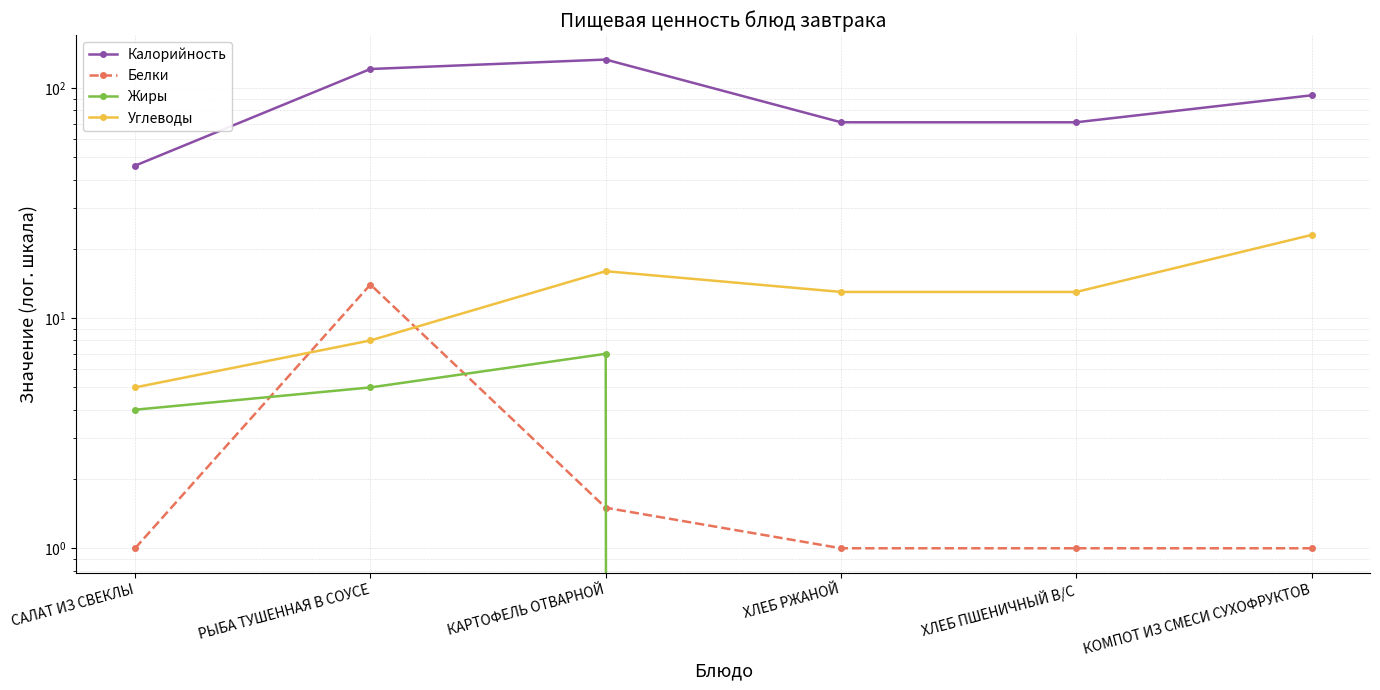

How many data points in Жиры are less than 4?

3